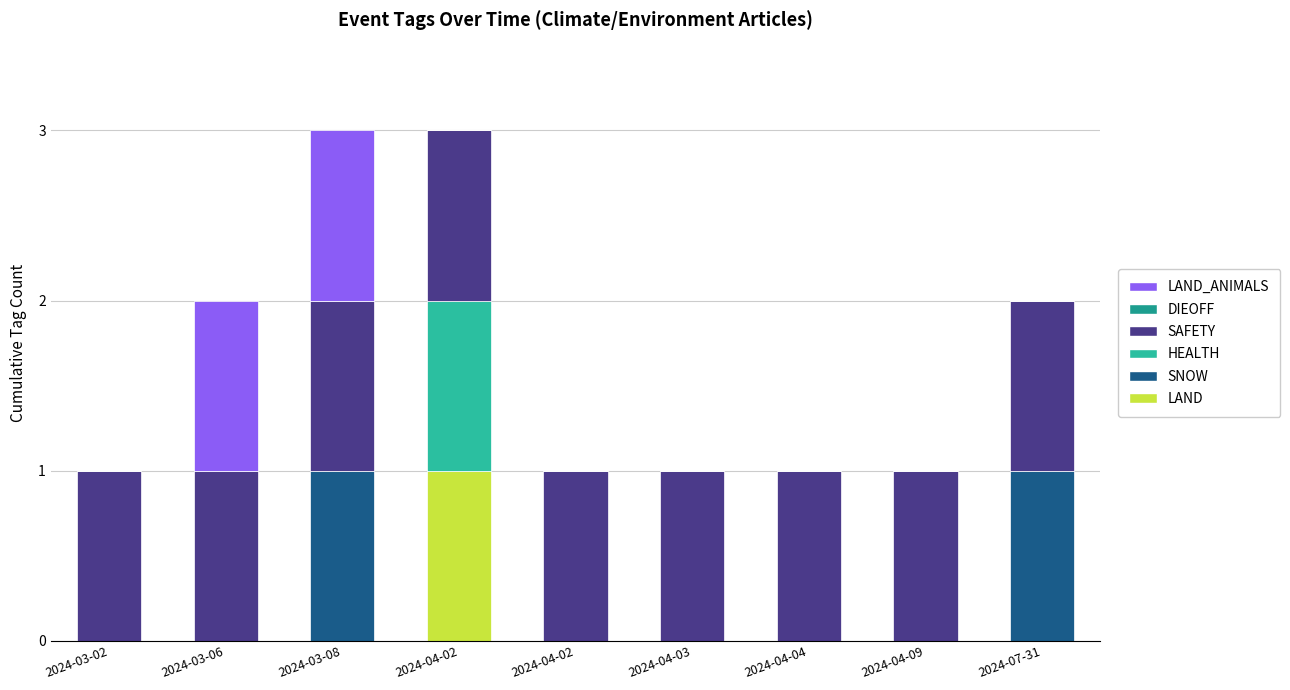

Are the bars horizontal?

No